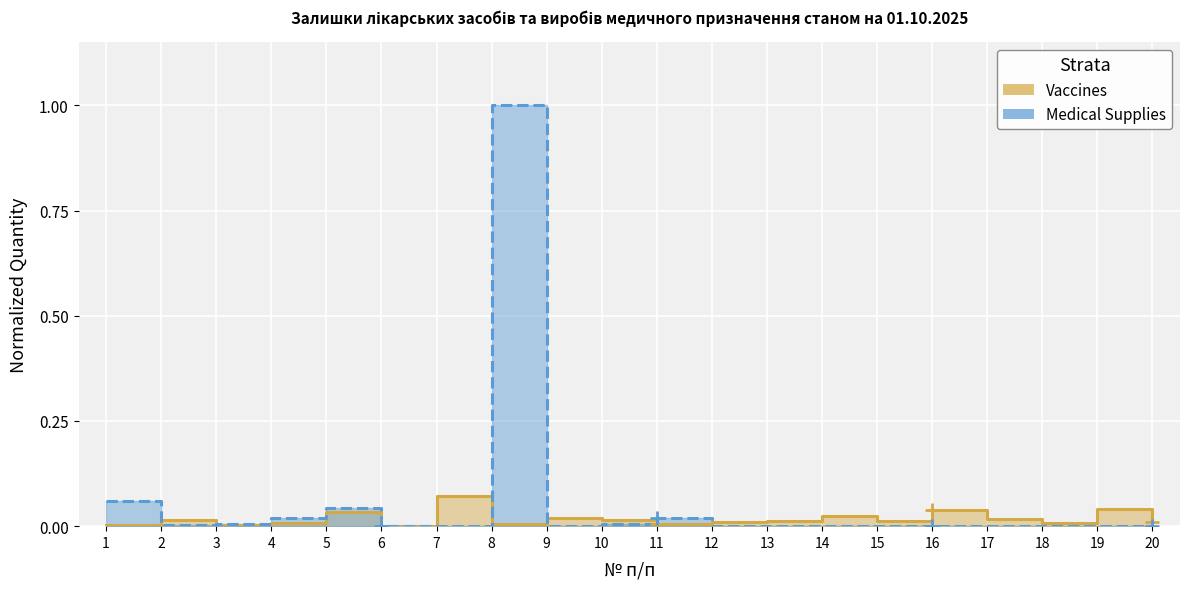

Which series has the largest range (max minus min)?

Medical Supplies